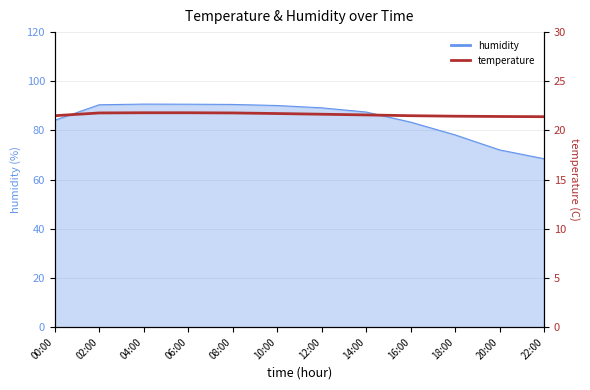

At which label is the value closest to 21?

22:00